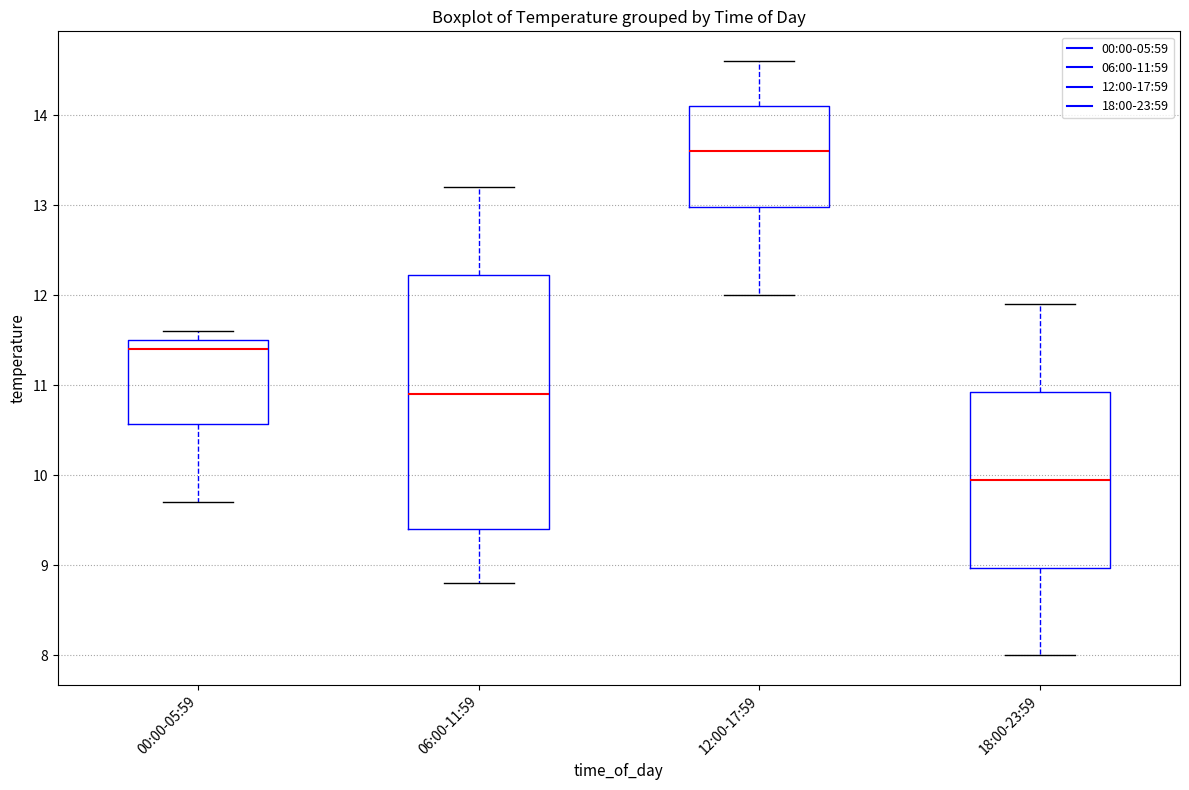

Reading left to right, transcribe this box plot: for each box, give where its median line is, the range the box spans, and where its two whiskers end, as read against the y-axis. The values are not printed on the chart, so give them approximately, as read against the axis.

00:00-05:59: median 11.4, box 10.6 to 11.5, whiskers 9.7 to 11.6
06:00-11:59: median 10.9, box 9.4 to 12.2, whiskers 8.8 to 13.2
12:00-17:59: median 13.6, box 13.0 to 14.1, whiskers 12.0 to 14.6
18:00-23:59: median 10.0, box 9.0 to 10.9, whiskers 8.0 to 11.9